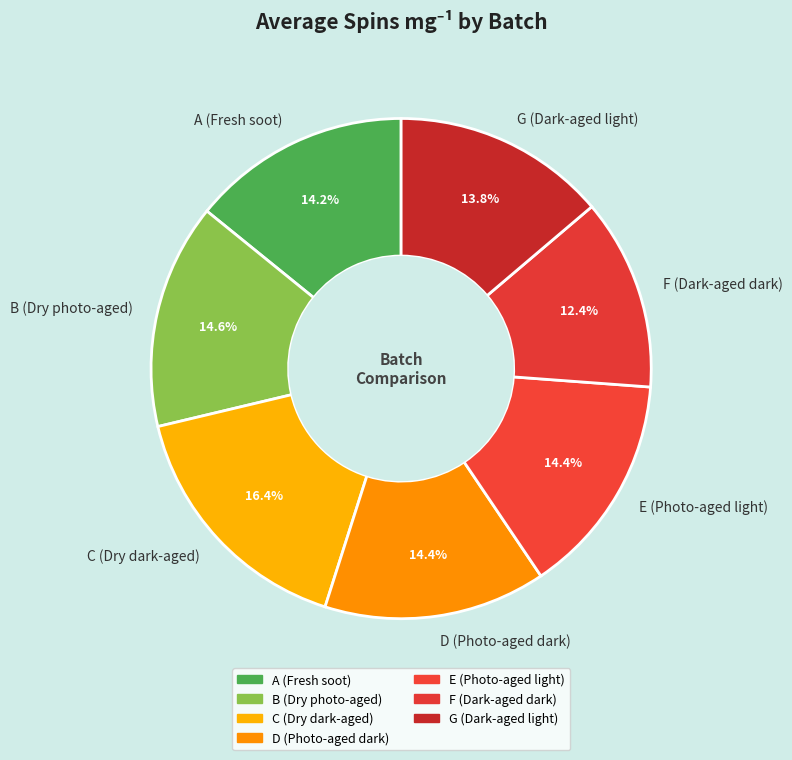

Which slice is the smallest?

F (Dark-aged dark)